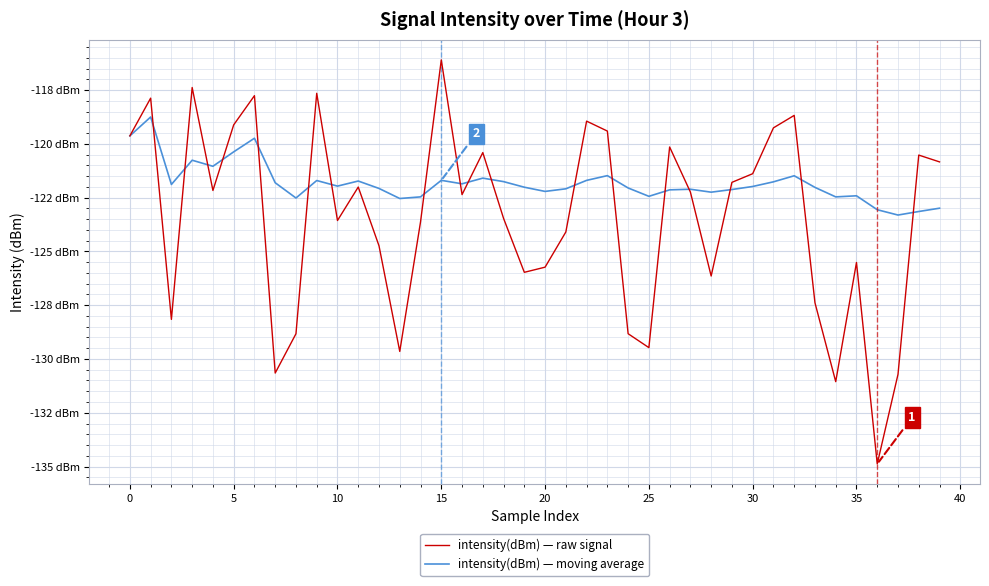

Reading left to right, transcribe all the data shown in this chart.

intensity(dBm) — raw signal: -119.6	-117.9	-128.2	-117.4	-122.2	-119.1	-117.8	-130.7	-128.8	-117.6	-123.6	-122.0	-124.7	-129.6	-123.6	-116.1	-122.4	-120.4	-123.5	-126.0	-125.7	-124.1	-118.9	-119.4	-128.8	-129.5	-120.1	-122.2	-126.1	-121.8	-121.4	-119.3	-118.7	-127.4	-131.1	-125.5	-134.9	-130.7	-120.5	-120.8
intensity(dBm) — moving average: -119.6	-118.7	-121.9	-120.8	-121.0	-120.4	-119.7	-121.8	-122.5	-121.7	-122.0	-121.7	-122.1	-122.5	-122.5	-121.7	-121.9	-121.6	-121.8	-122.0	-122.2	-122.1	-121.7	-121.5	-122.0	-122.4	-122.1	-122.1	-122.2	-122.1	-122.0	-121.8	-121.5	-122.0	-122.5	-122.4	-123.1	-123.3	-123.1	-123.0